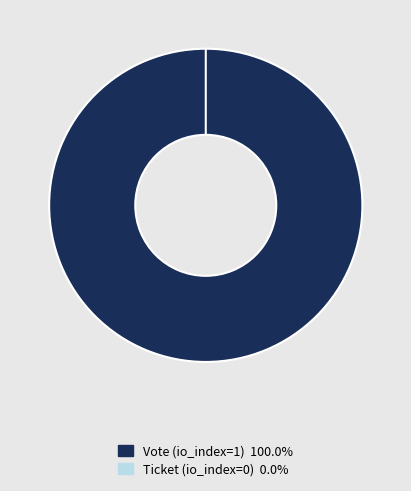

Which slice is the largest?

Vote (io_index=1)